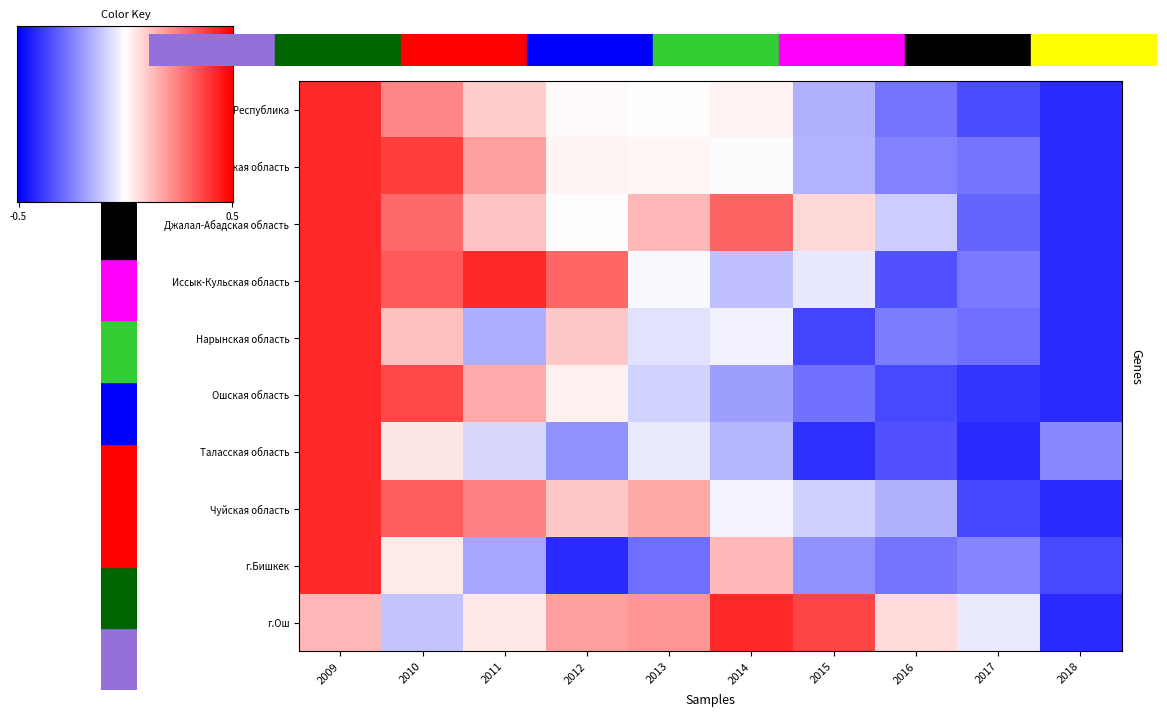

How many series are shown in this chart?

10